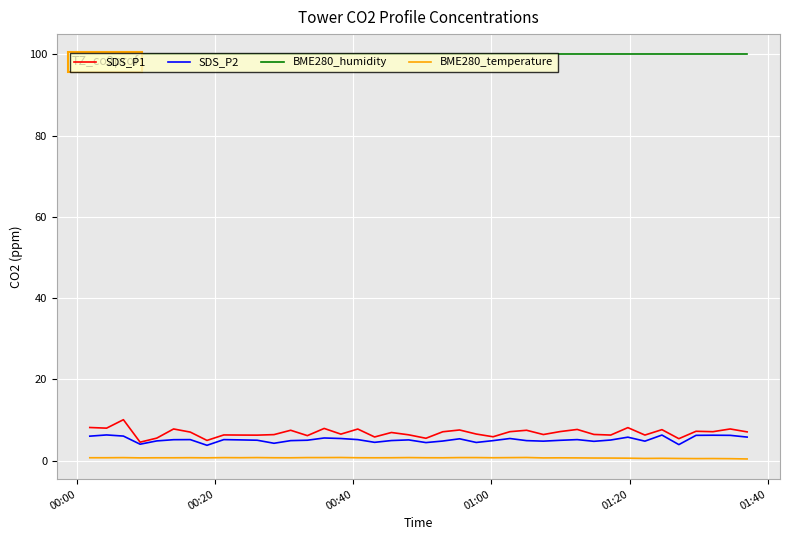

Which series has the widest spread of values?

SDS_P1